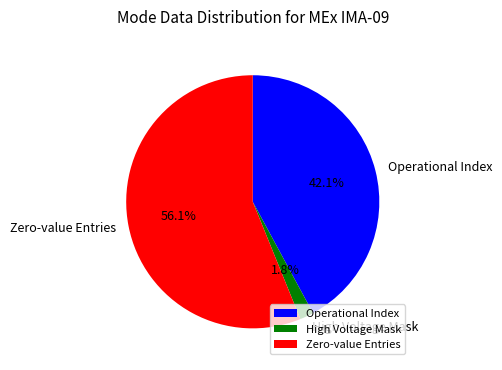

To the nearest percent, what is the difference between the largest and smallest slice percentages?

54%